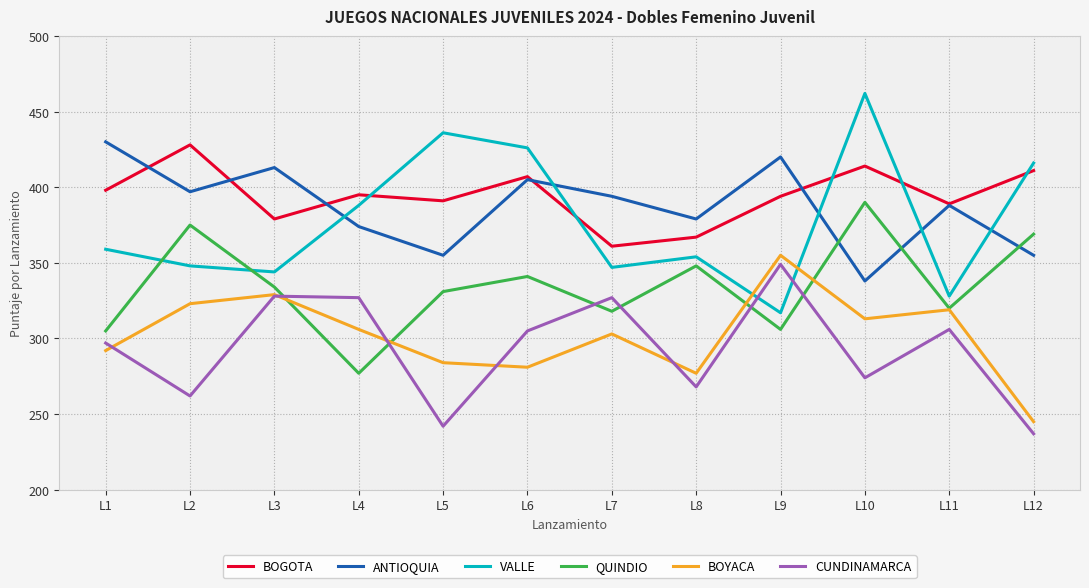

How many values in the BOYACA series are below 306?

6